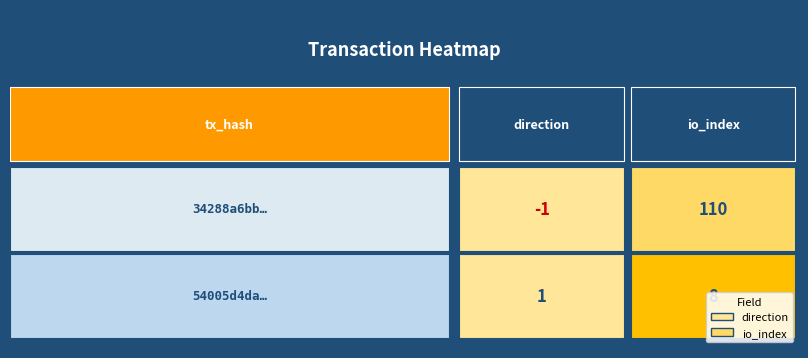

Reading left to right, transcribe all the data shown in this chart.

34288a6bb148e67a6e926d4b3fcbca12b2b2774: -1	110
54005d4dac5a641d8cfb868c4430980ba1515ff: 1	8